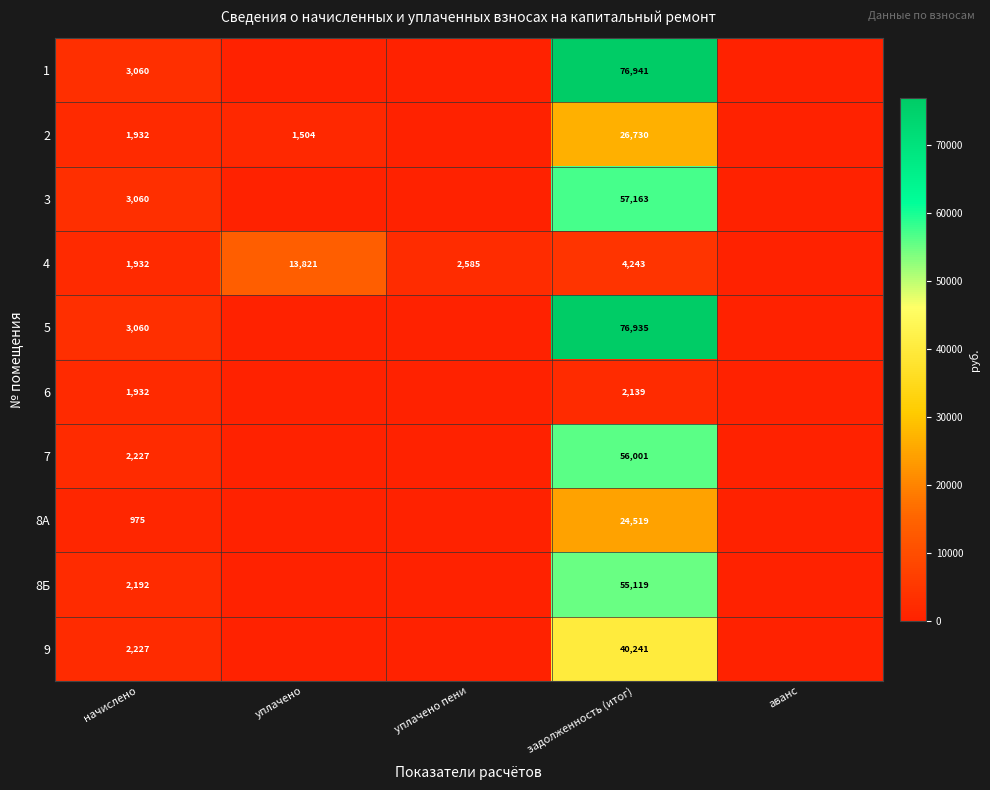

The 6 series shows 1932 at начислено. True or false?

True